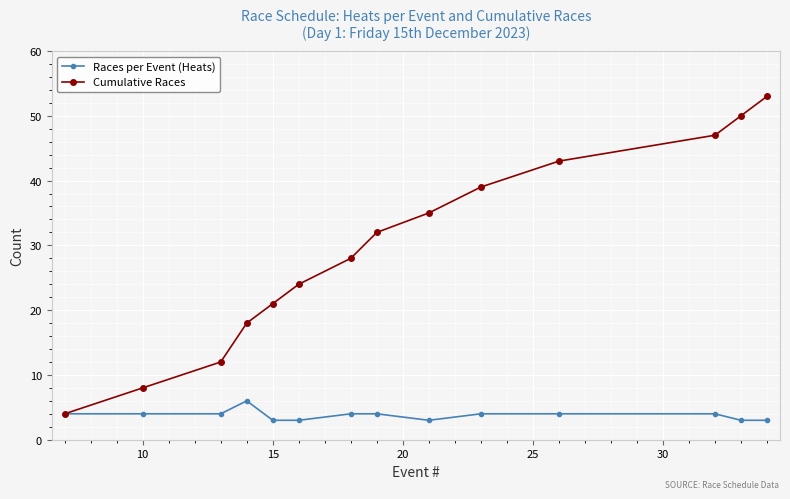

Reading left to right, extract all data points from this chart.

Races per Event (Heats): 4	4	4	6	3	3	4	4	3	4	4	4	3	3
Cumulative Races: 4	8	12	18	21	24	28	32	35	39	43	47	50	53